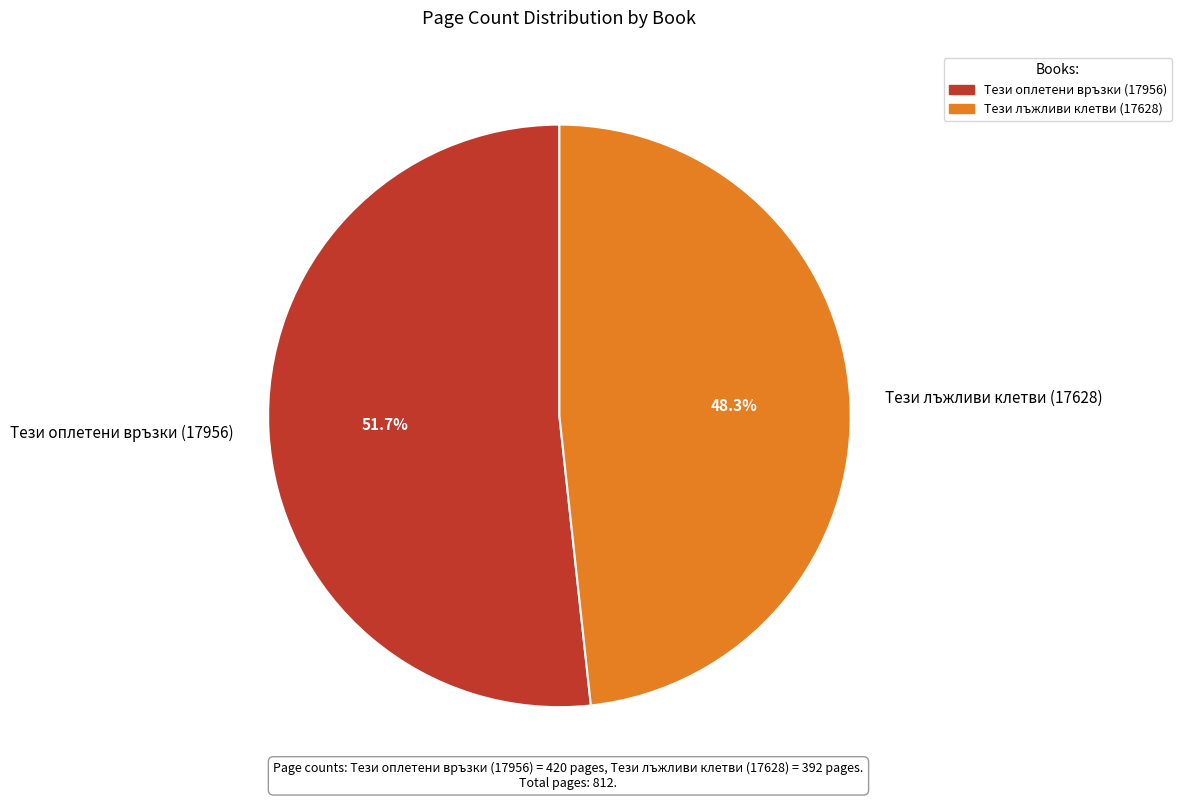

True or false: Тези оплетени връзки (17956) accounts for 57% of the total.

False